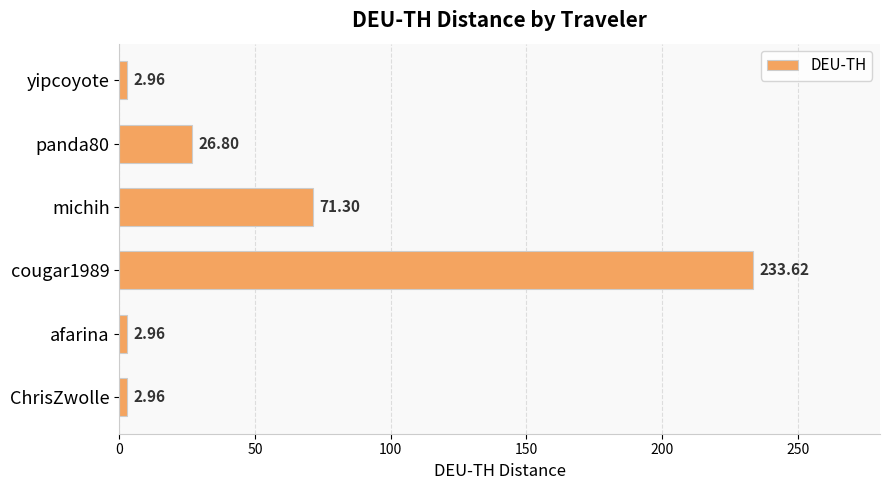

What is the difference between the maximum and minimum values?

230.7